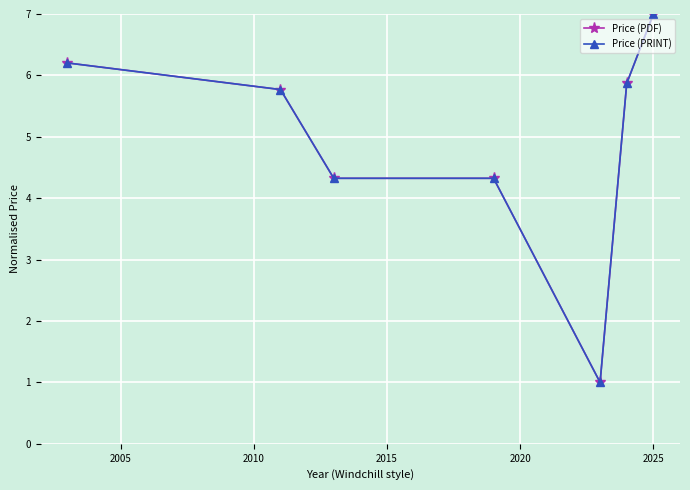

Does the chart have visible grid lines?

Yes